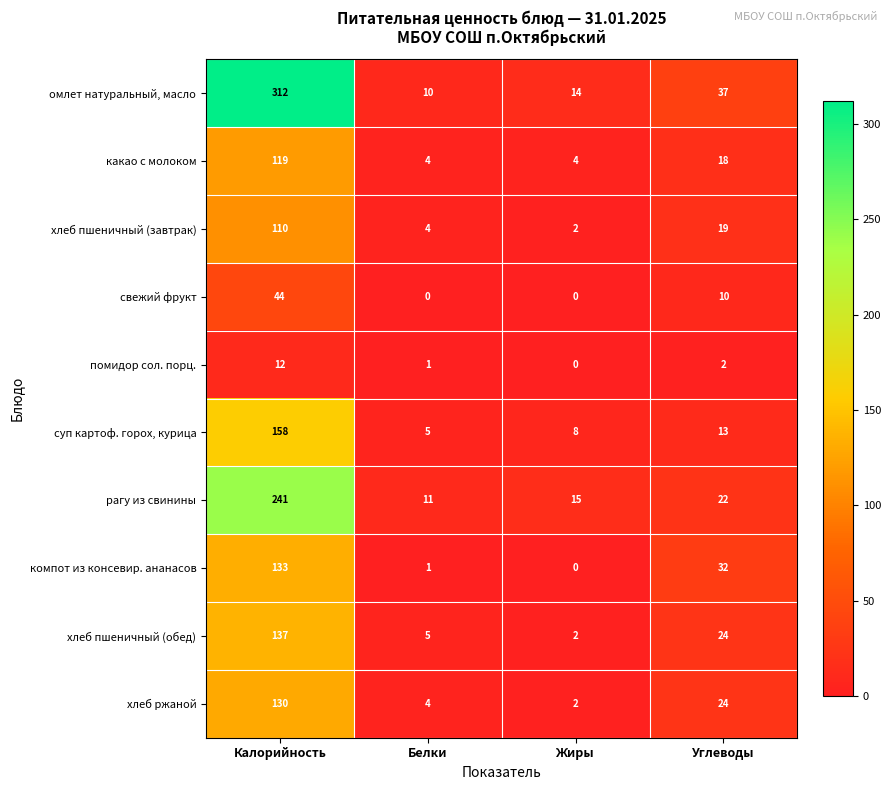

At which label is свежий фрукт closest to 22?

Углеводы